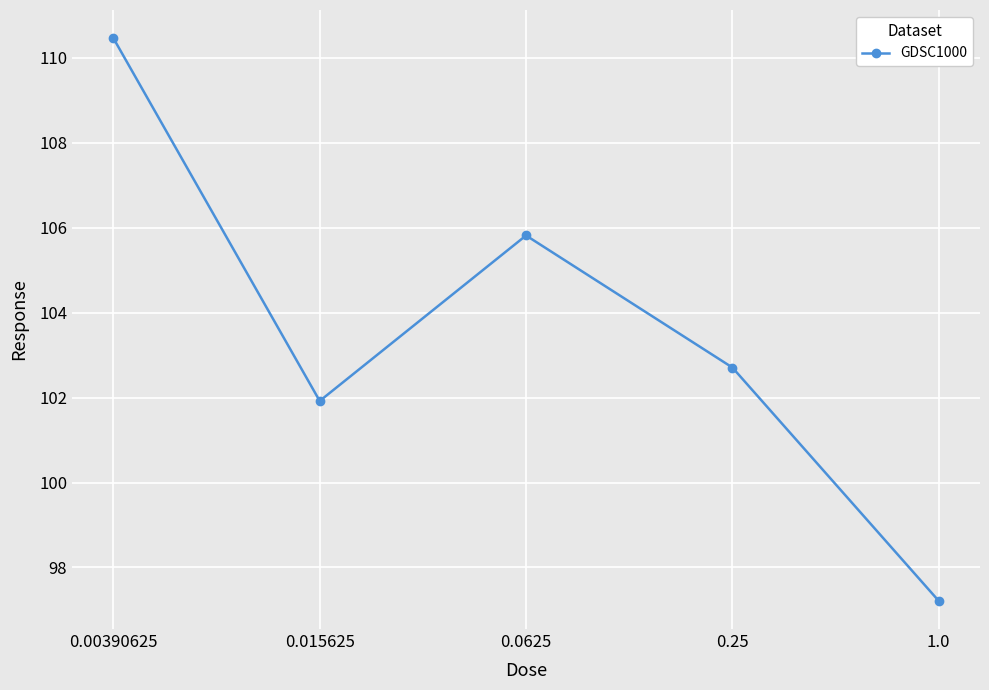

What is the label of the 1st point from the right?

1.0